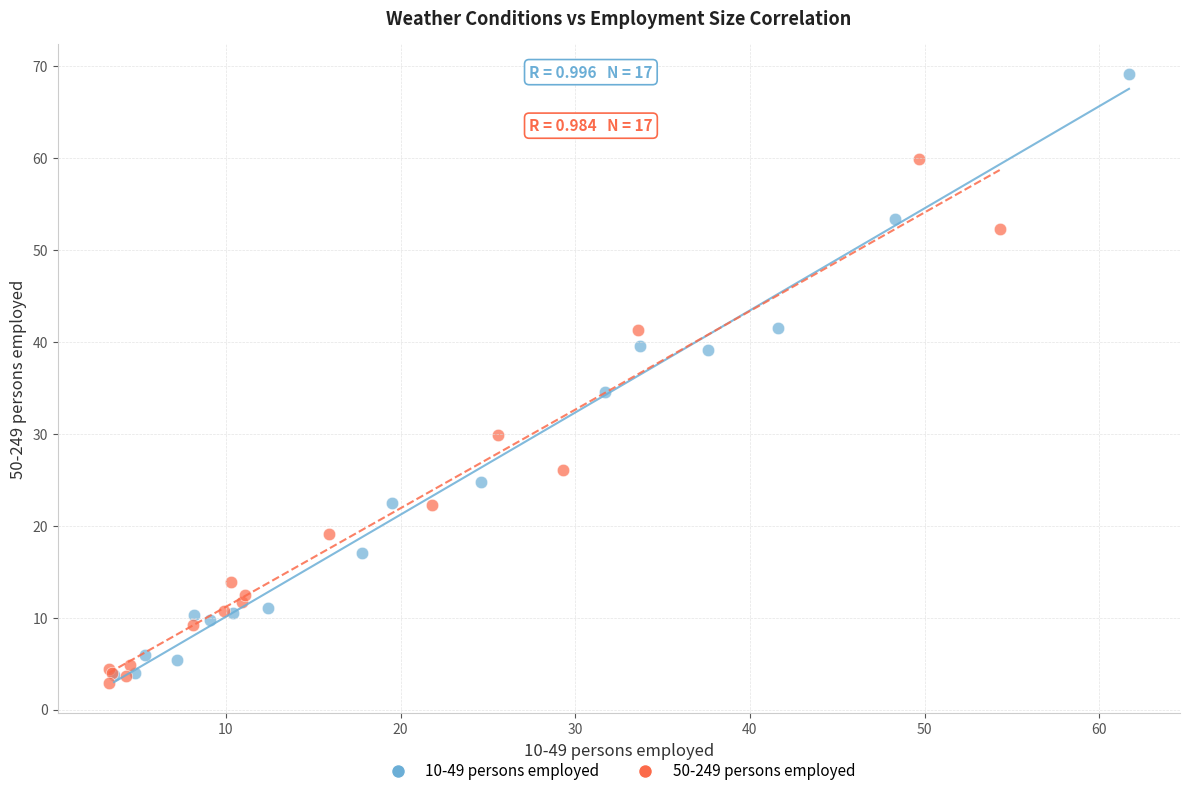

Which series has the widest spread of Y values?

10-49 persons employed